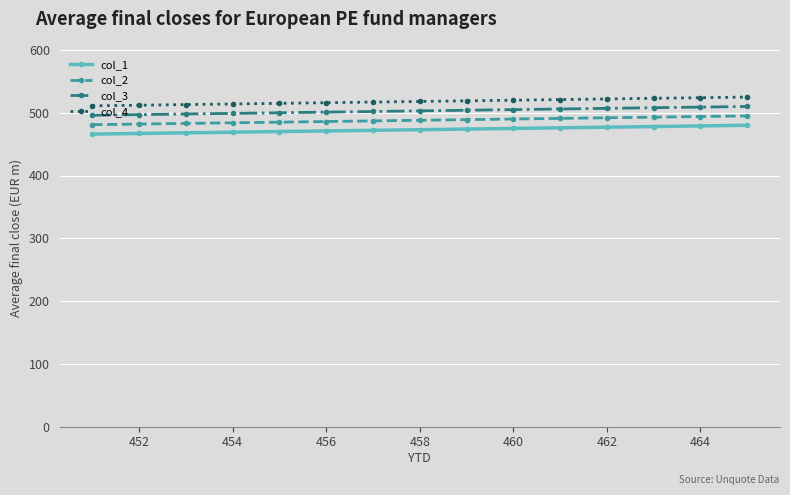

True or false: col_2 and col_1 cross at least once.

False